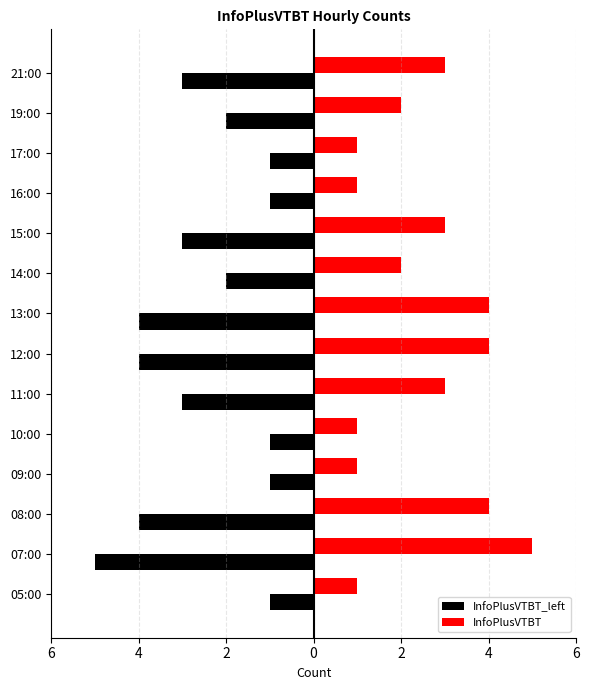

What are all the series names shown in the legend?

InfoPlusVTBT_left, InfoPlusVTBT